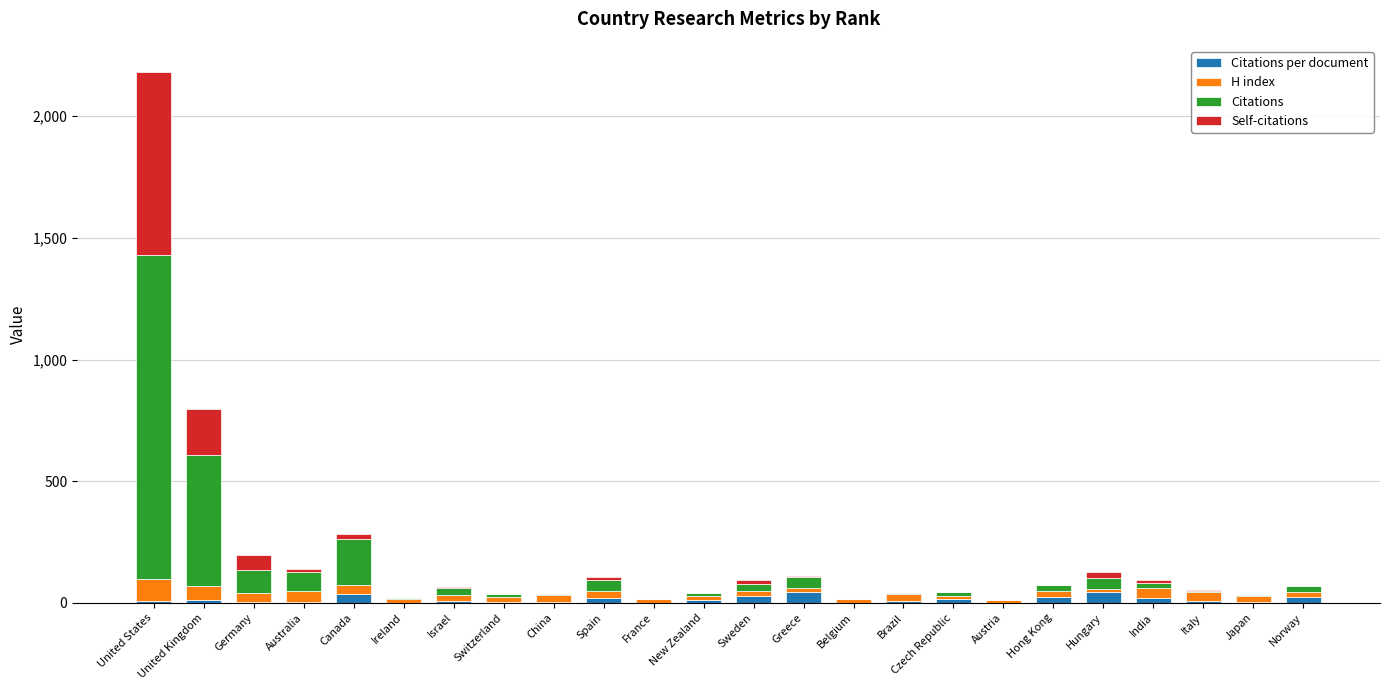

Rank the series by their average value, from lowest to highest.

Citations per document, H index, Self-citations, Citations